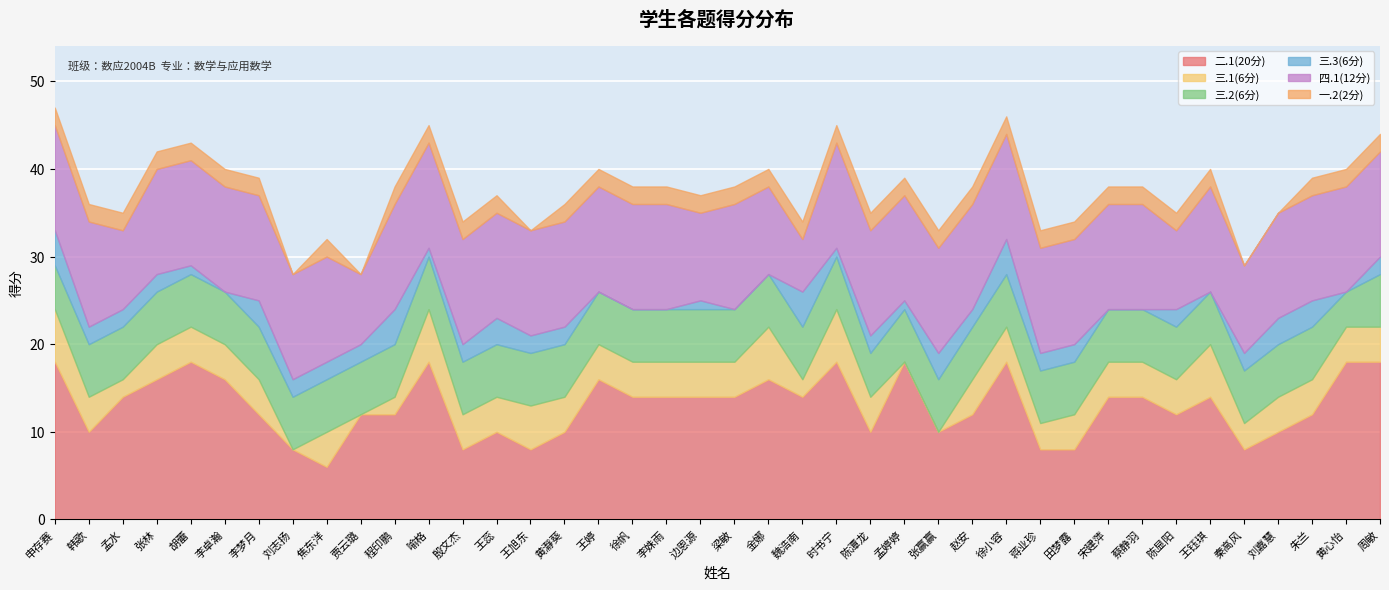

Reading left to right, extract all data points from this chart.

二.1(20分): 二.1(20分)=18	三.1(6分)=10	三.2(6分)=14	三.3(6分)=16	四.1(12分)=18	一.2(2分)=16	6=12	7=8	8=6	9=12	10=12	11=18	12=8	13=10	14=8	15=10	16=16	17=14	18=14	19=14	20=14	21=16	22=14	23=18	24=10	25=18	26=10	27=12	28=18	29=8	30=8	31=14	32=14	33=12	34=14	35=8	36=10	37=12	38=18	39=18
三.1(6分): 二.1(20分)=6	三.1(6分)=4	三.2(6分)=2	三.3(6分)=4	四.1(12分)=4	一.2(2分)=4	6=4	7=0	8=4	9=0	10=2	11=6	12=4	13=4	14=5	15=4	16=4	17=4	18=4	19=4	20=4	21=6	22=2	23=6	24=4	25=0	26=0	27=4	28=4	29=3	30=4	31=4	32=4	33=4	34=6	35=3	36=4	37=4	38=4	39=4
三.2(6分): 二.1(20分)=5	三.1(6分)=6	三.2(6分)=6	三.3(6分)=6	四.1(12分)=6	一.2(2分)=6	6=6	7=6	8=6	9=6	10=6	11=6	12=6	13=6	14=6	15=6	16=6	17=6	18=6	19=6	20=6	21=6	22=6	23=6	24=5	25=6	26=6	27=6	28=6	29=6	30=6	31=6	32=6	33=6	34=6	35=6	36=6	37=6	38=4	39=6
三.3(6分): 二.1(20分)=4	三.1(6分)=2	三.2(6分)=2	三.3(6分)=2	四.1(12分)=1	一.2(2分)=0	6=3	7=2	8=2	9=2	10=4	11=1	12=2	13=3	14=2	15=2	16=0	17=0	18=0	19=1	20=0	21=0	22=4	23=1	24=2	25=1	26=3	27=2	28=4	29=2	30=2	31=0	32=0	33=2	34=0	35=2	36=3	37=3	38=0	39=2
四.1(12分): 二.1(20分)=12	三.1(6分)=12	三.2(6分)=9	三.3(6分)=12	四.1(12分)=12	一.2(2分)=12	6=12	7=12	8=12	9=8	10=12	11=12	12=12	13=12	14=12	15=12	16=12	17=12	18=12	19=10	20=12	21=10	22=6	23=12	24=12	25=12	26=12	27=12	28=12	29=12	30=12	31=12	32=12	33=9	34=12	35=10	36=12	37=12	38=12	39=12
一.2(2分): 二.1(20分)=2	三.1(6分)=2	三.2(6分)=2	三.3(6分)=2	四.1(12分)=2	一.2(2分)=2	6=2	7=0	8=2	9=0	10=2	11=2	12=2	13=2	14=0	15=2	16=2	17=2	18=2	19=2	20=2	21=2	22=2	23=2	24=2	25=2	26=2	27=2	28=2	29=2	30=2	31=2	32=2	33=2	34=2	35=0	36=0	37=2	38=2	39=2